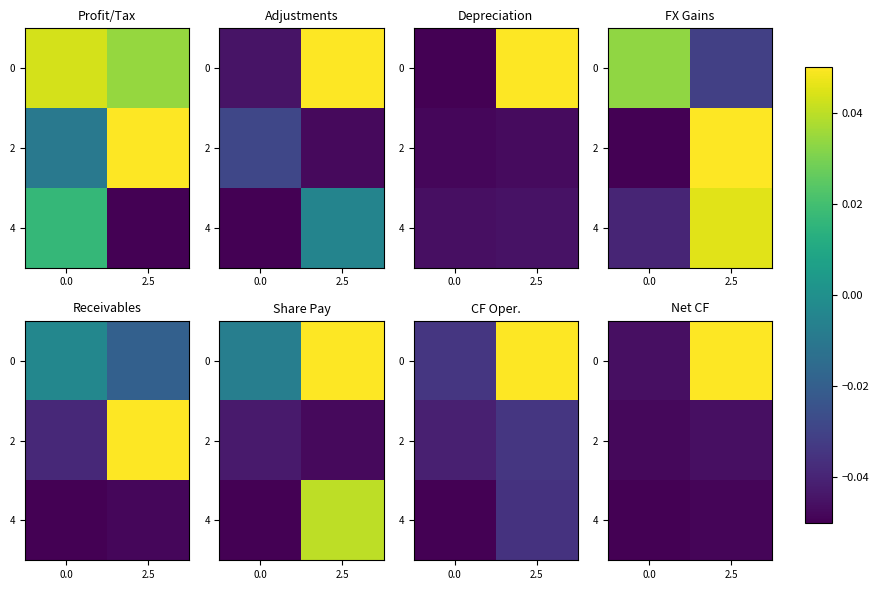

What is the sum of all 4 values?

-0.1